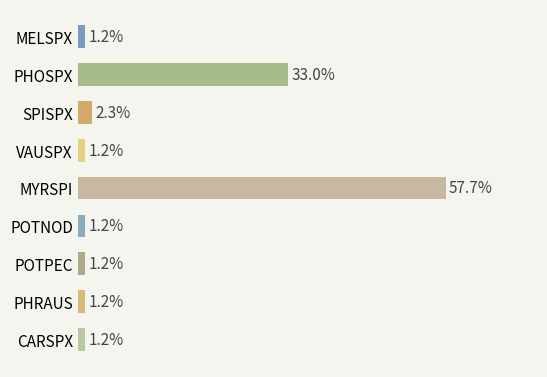

Between MYRSPI and VAUSPX, which is larger?

MYRSPI